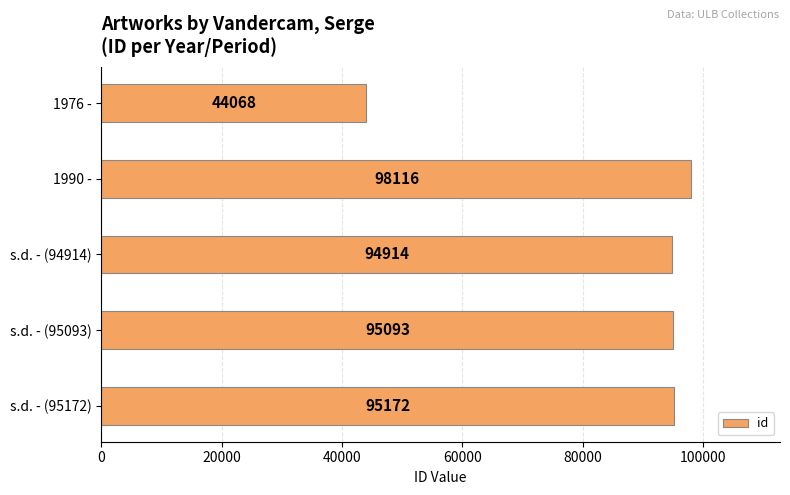

Is it true that the value at s.d. - (95093) is 95093?

True